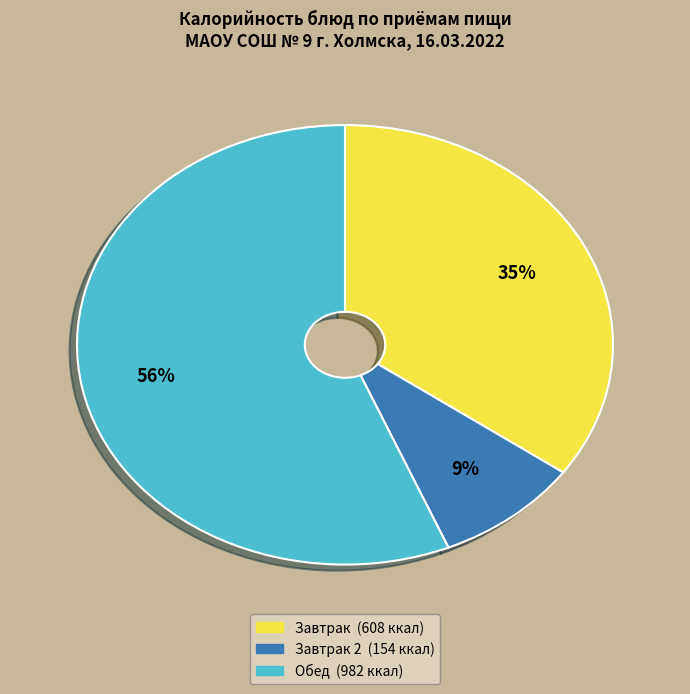

Is there a majority slice in this chart?

Yes